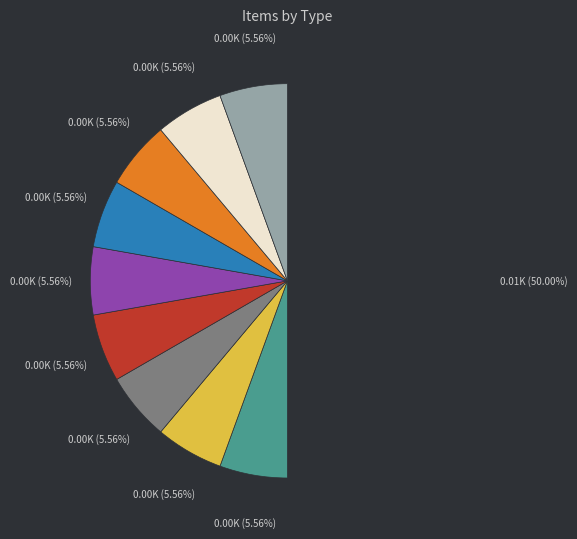

How many segments does this pie chart have?

10